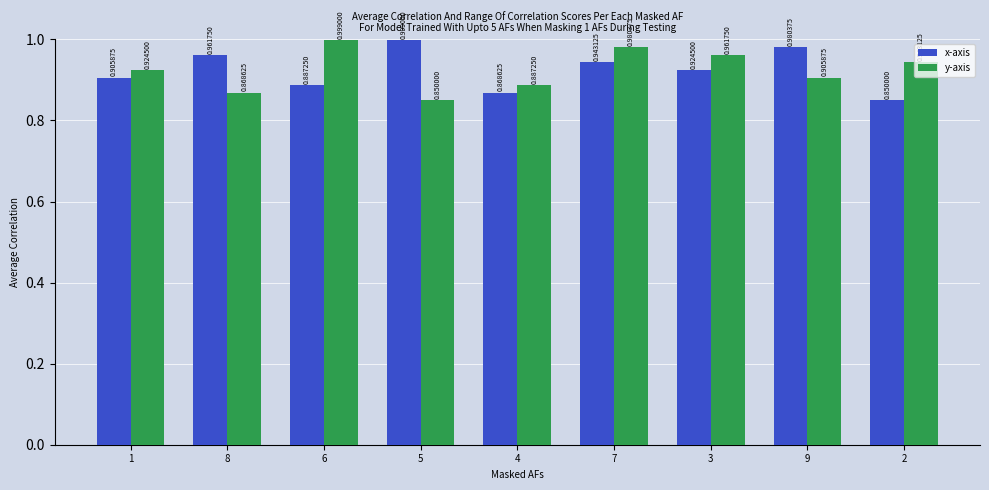

At how many categories does at least one series exceed 0?

9